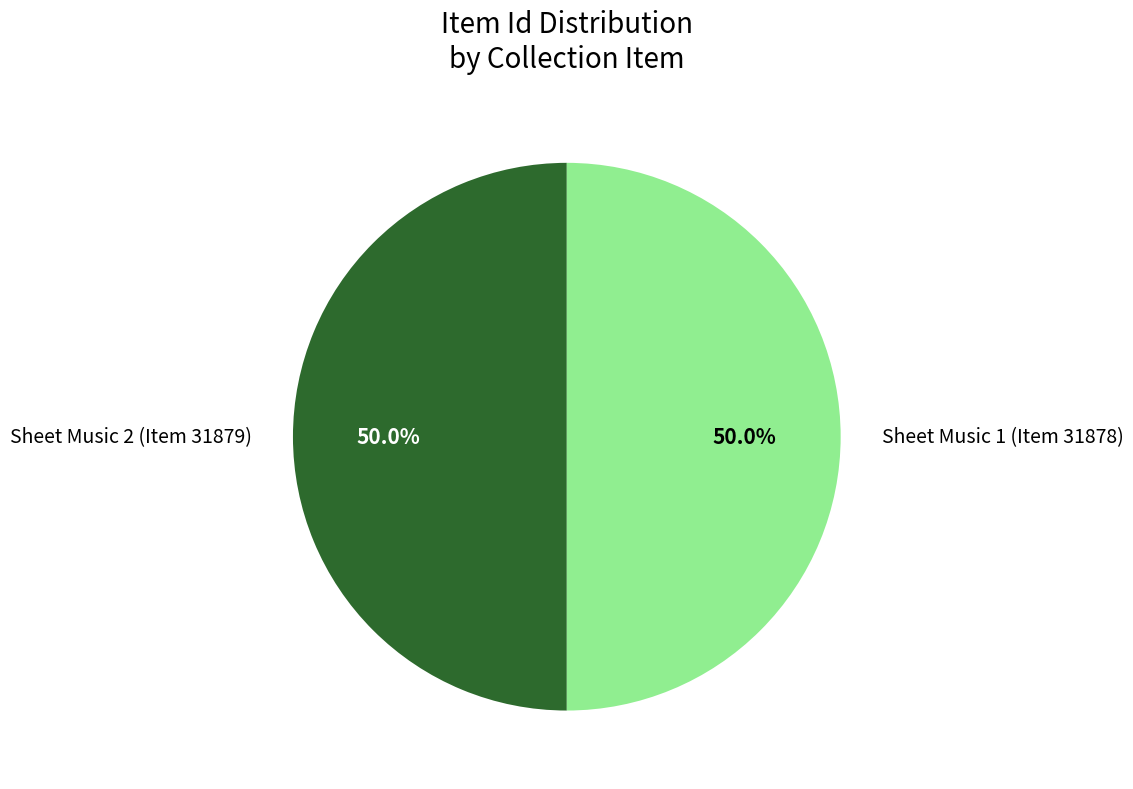

To the nearest percent, what is the average slice percentage?

50%